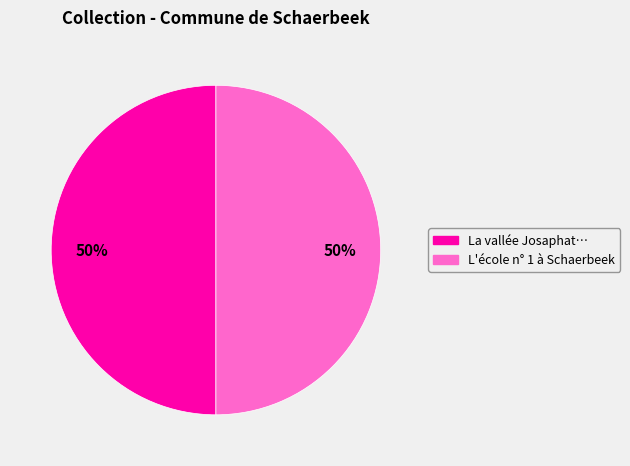

What is the ratio of the value at La vallée Josaphat… to the value at L'école n° 1 à Schaerbeek?

1.0